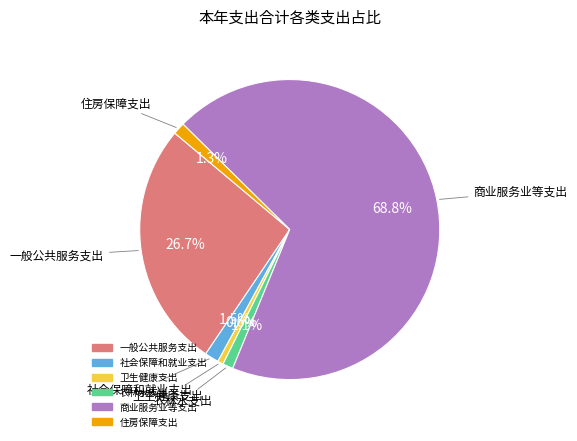

True or false: 社会保障和就业支出 accounts for 9% of the total.

False